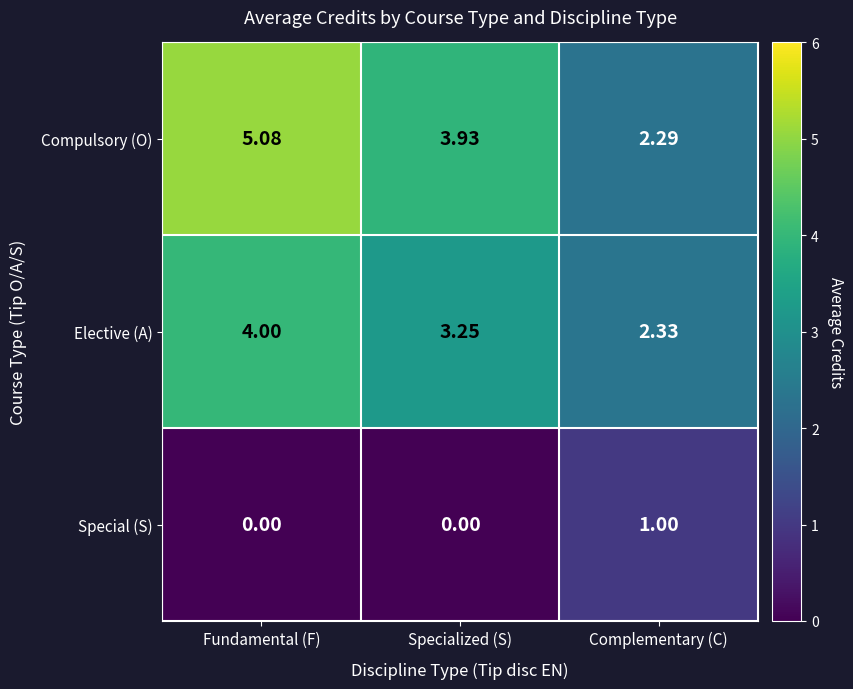

At how many categories does at least one series exceed 0?

3